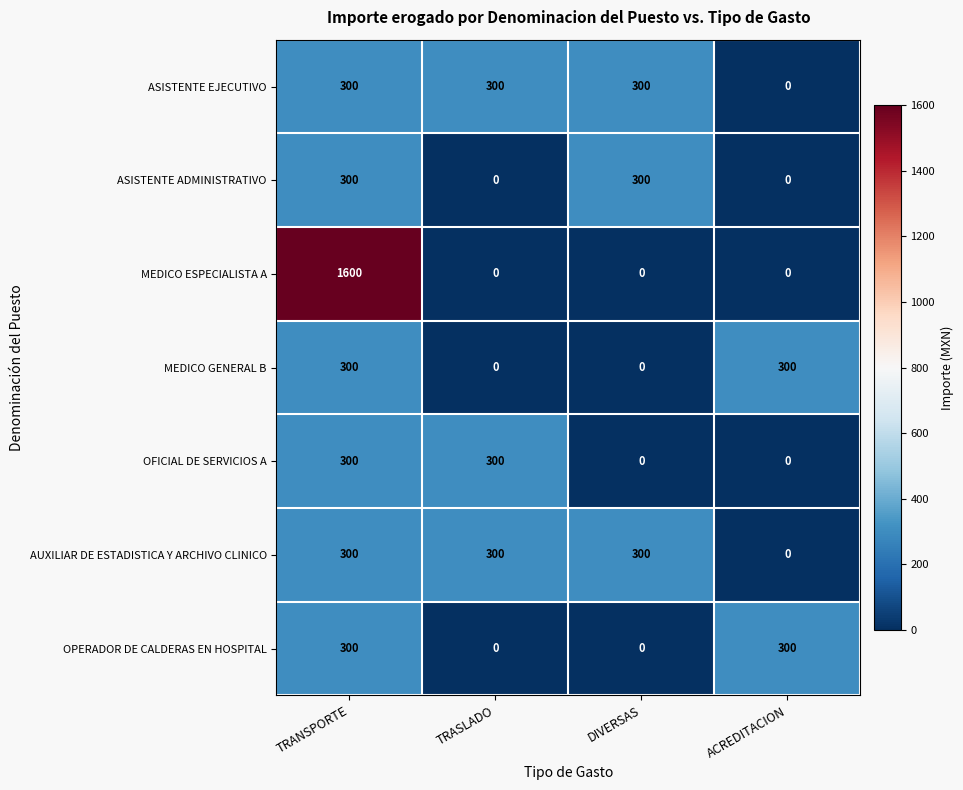

Read the MEDICO GENERAL B value at TRANSPORTE.

300